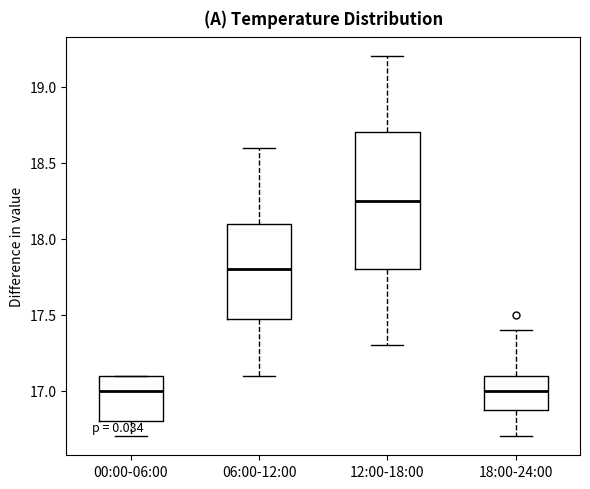

Which box is the tallest, from its lower edge to its upper edge?

12:00-18:00